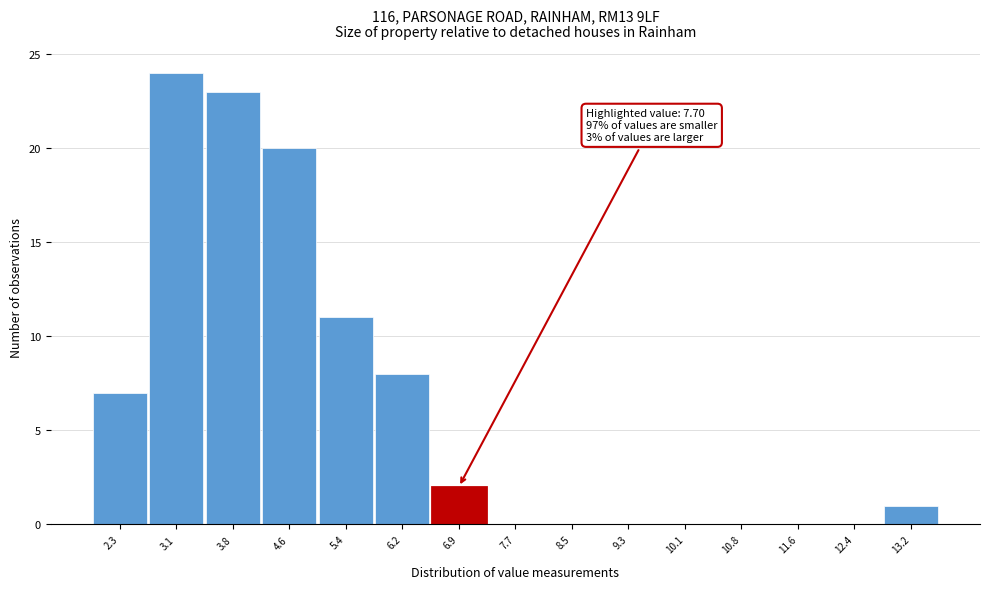

Reading right to left, list all the values displayed in this chart.

13.2=1	12.4=0	11.6=0	10.8=0	10.1=0	9.3=0	8.5=0	7.7=0	6.9=2	6.2=8	5.4=11	4.6=20	3.8=23	3.1=24	2.3=7